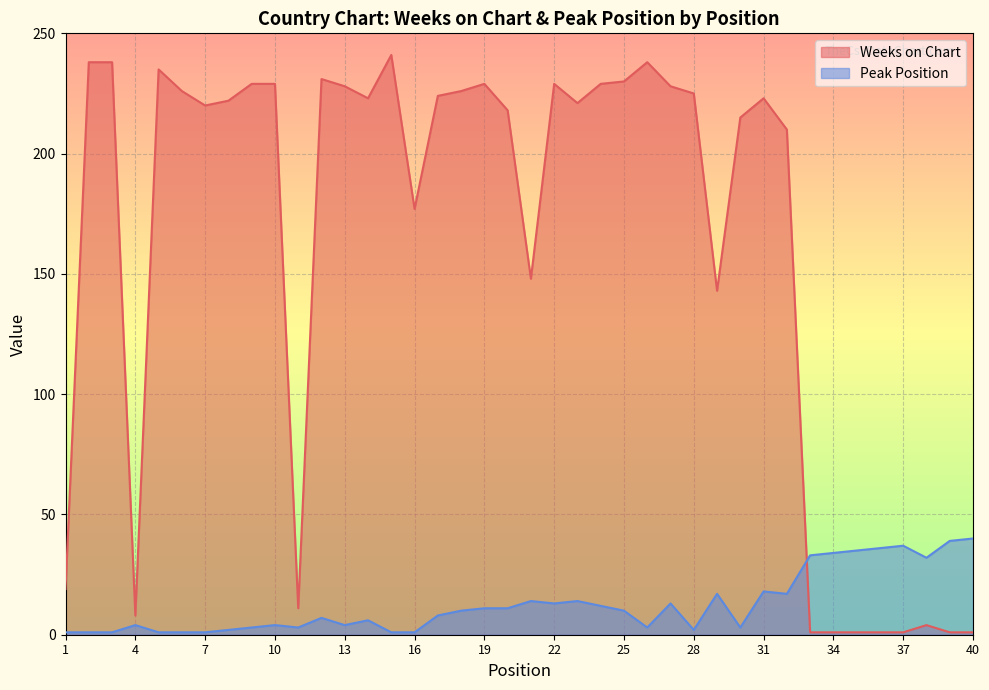

The Peak Position series shows 8 at 17. True or false?

True